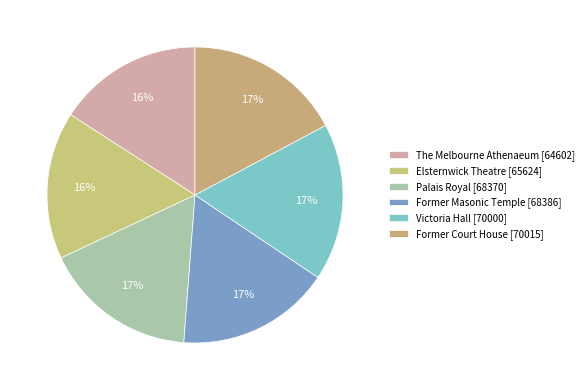

What percentage is the Former Court House [70015] slice, to the nearest percent?

17%